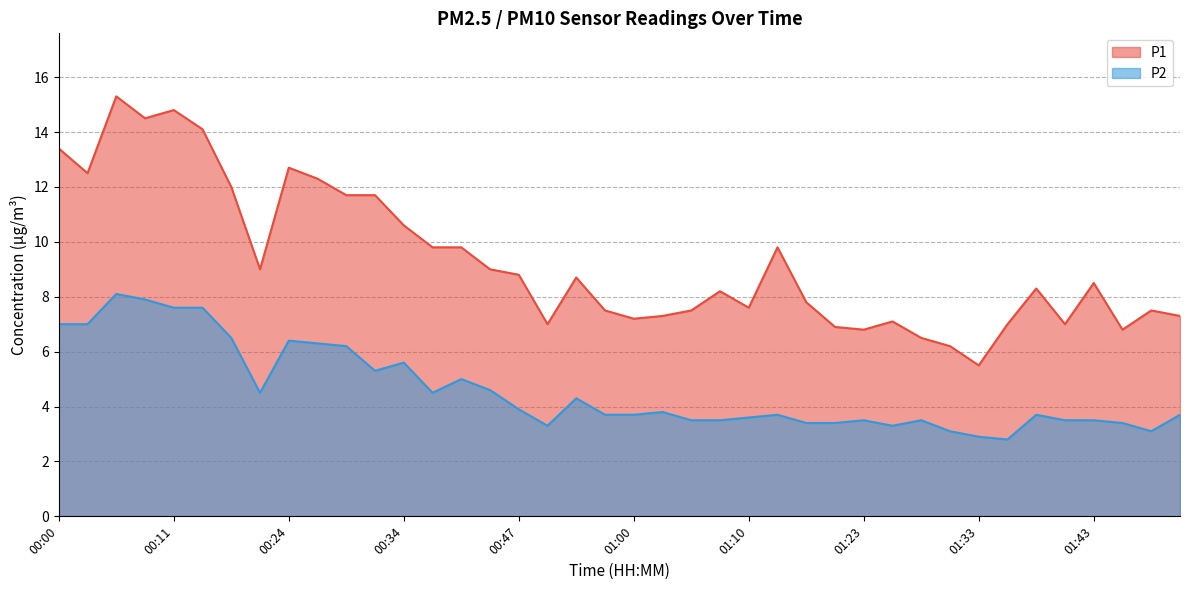

List the series in order of their overall mean, lowest first.

P2, P1